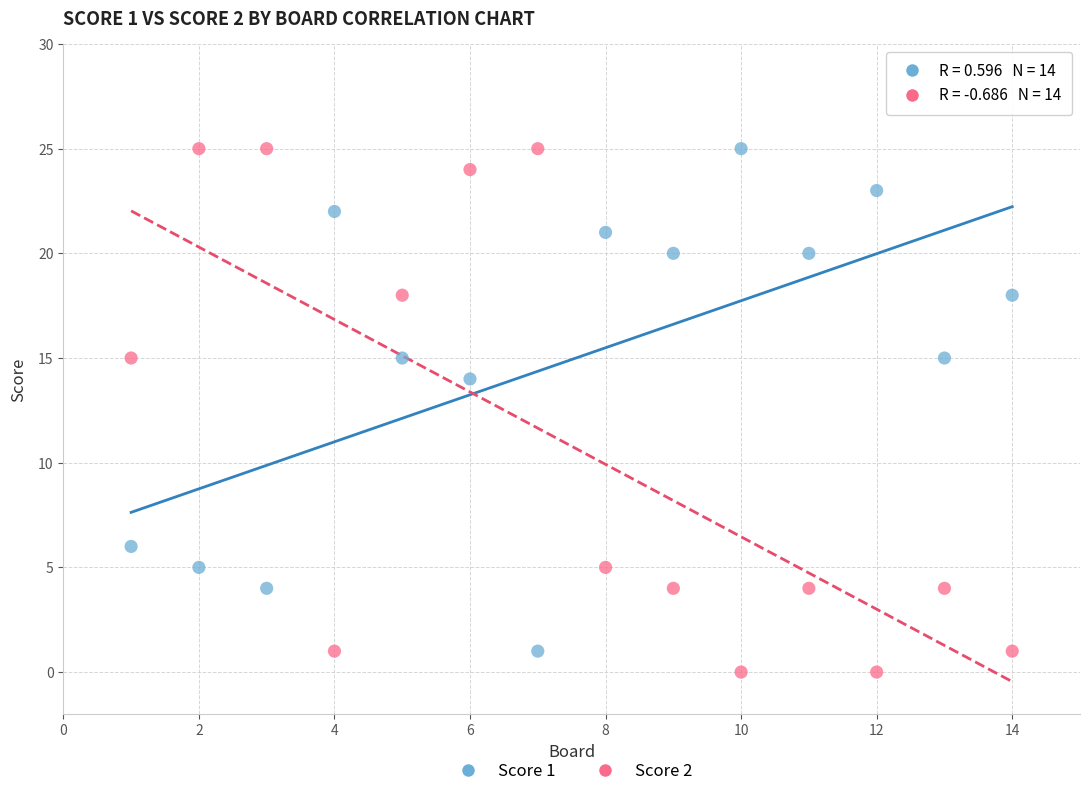

Across all series, what Y value is closest to 12?

14